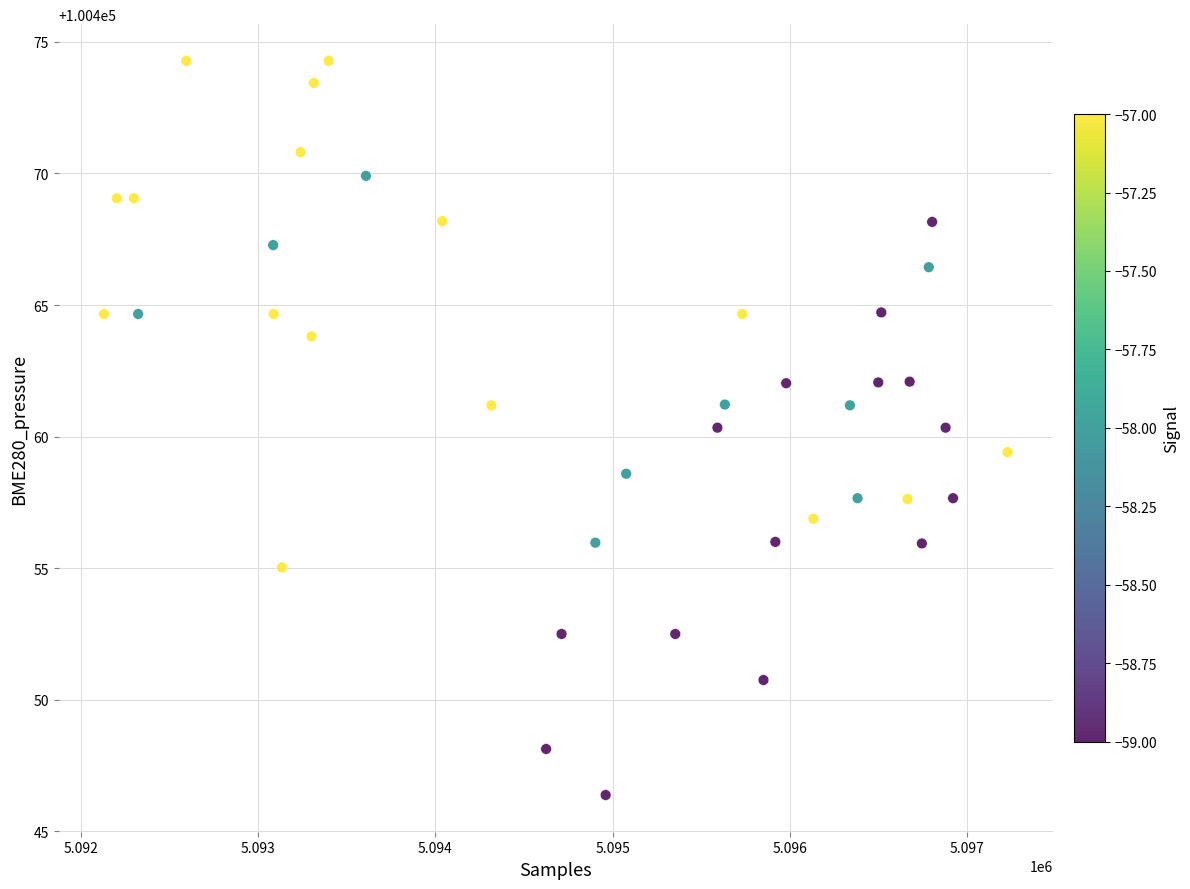

What is the range of Y values (max minus min)?

27.9